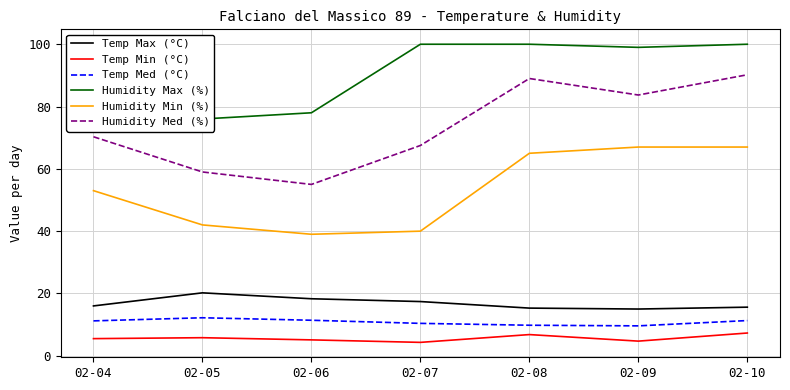

At which category is the sum across all series the highest?

02-10